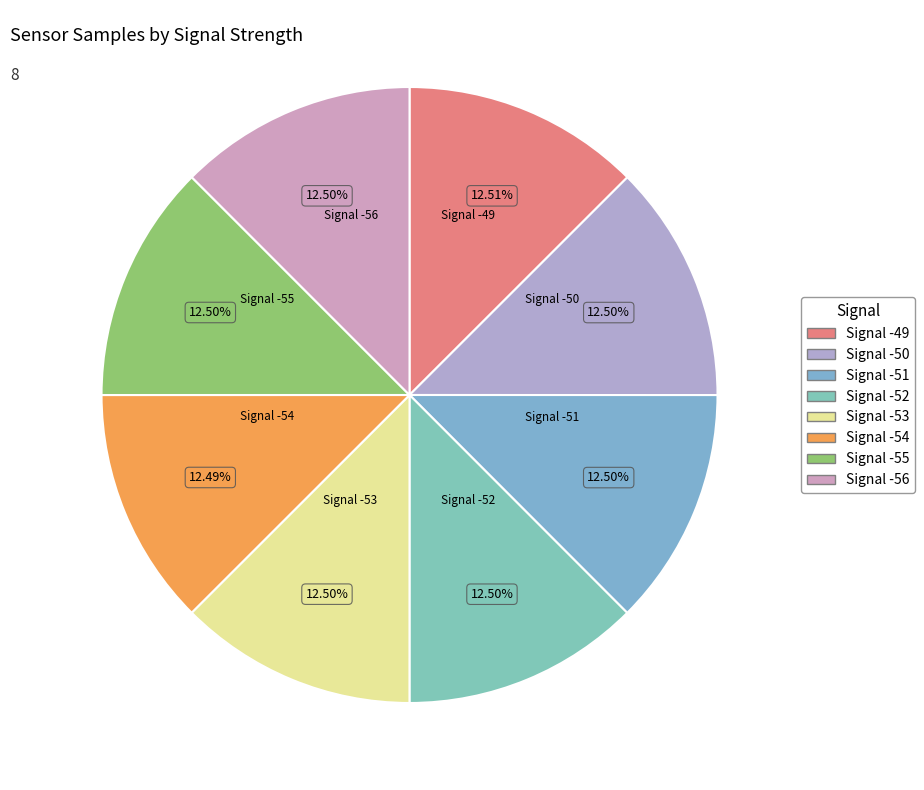

Approximately how many times larger is the value at Signal -49 compared to Signal -51?

1.0